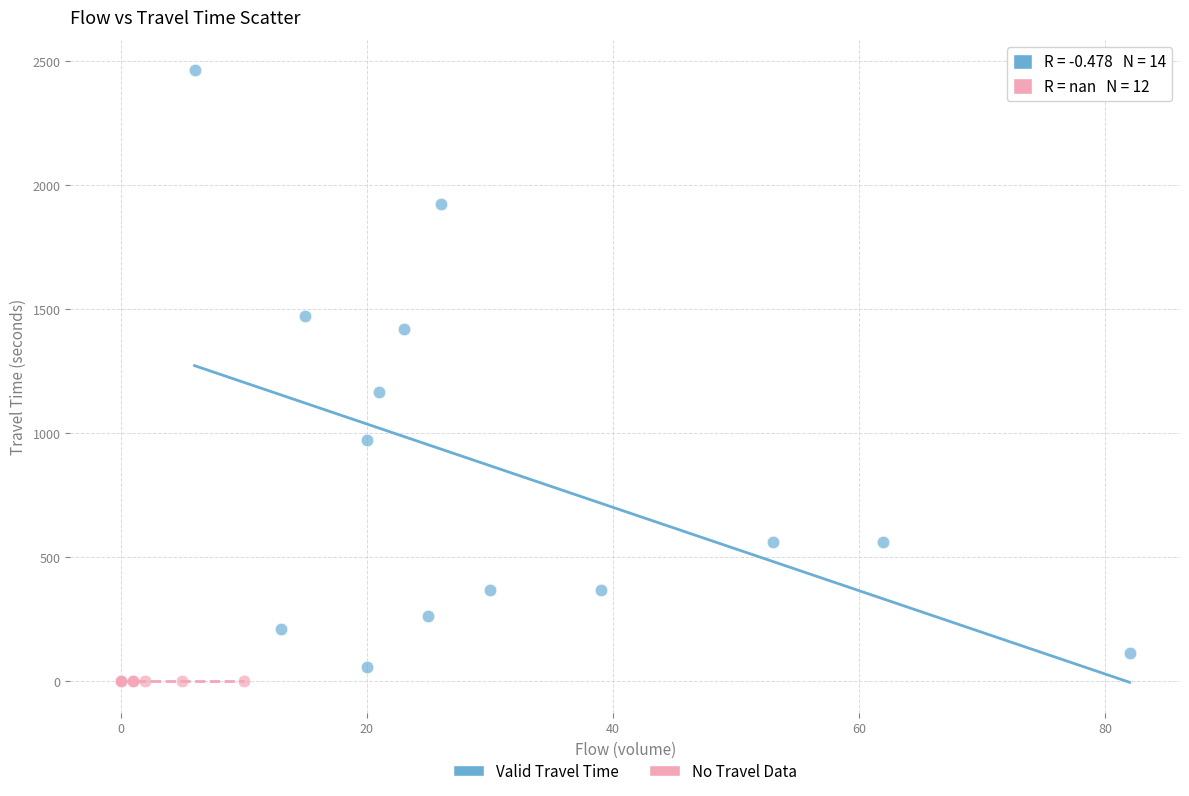

Which series contains the highest Y value?

Valid Travel Time